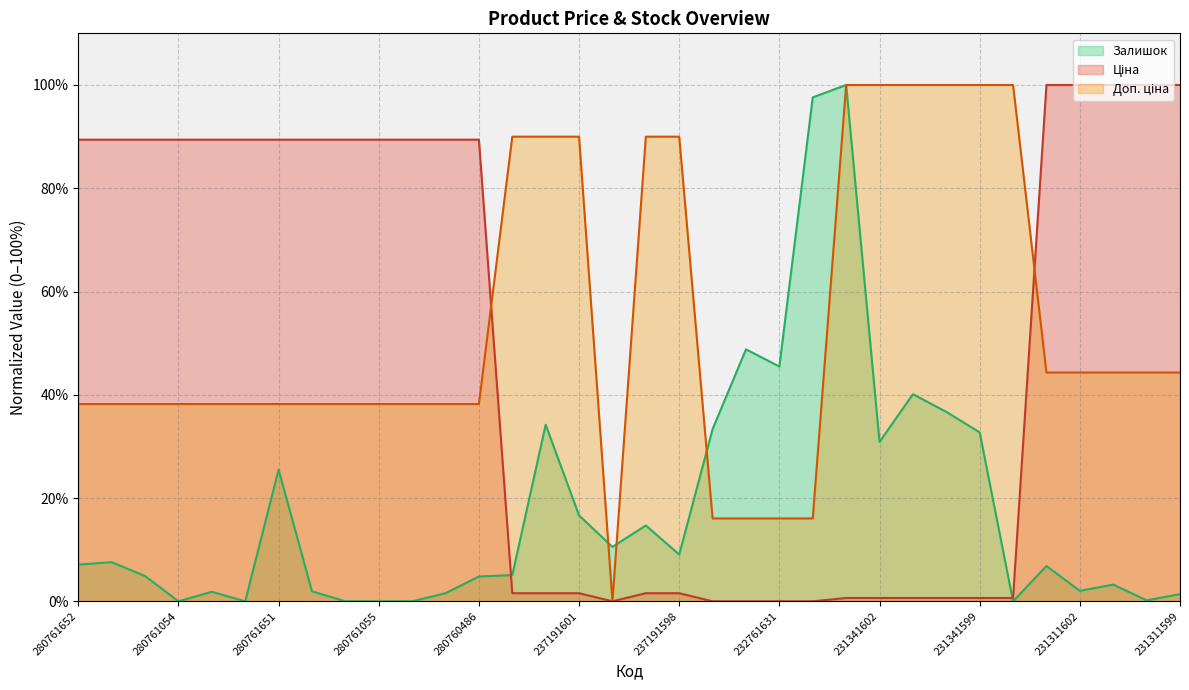

What position from the right is 237191601?

19